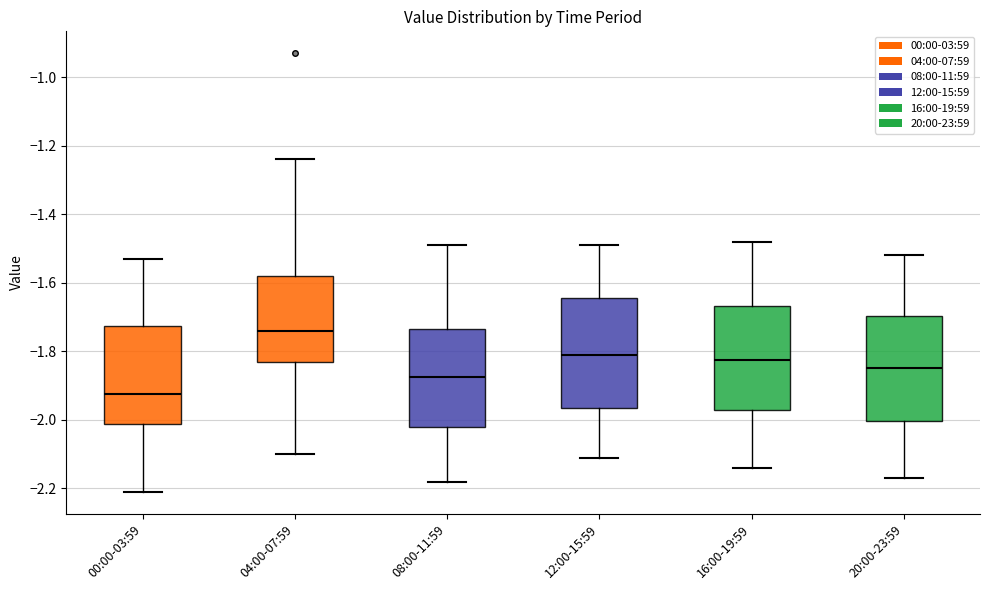

Which box has the highest median line?

04:00-07:59